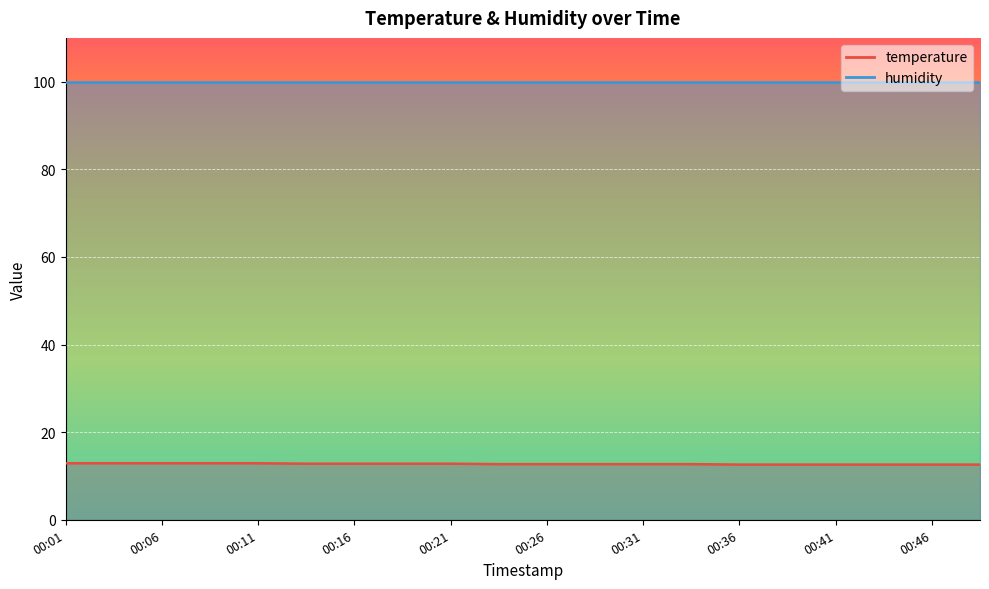

What is the value of the 1st point from the left?

12.9